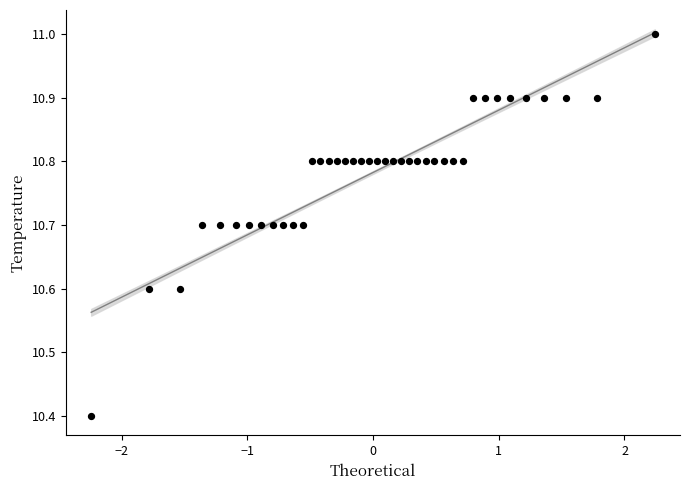

What is the range of Y values (max minus min)?

0.6